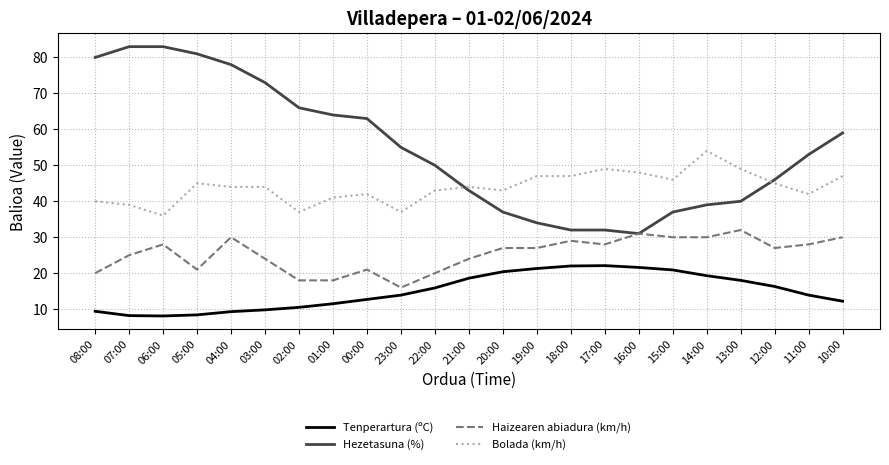

Which series has the largest total across all categories?

Hezetasuna (%)